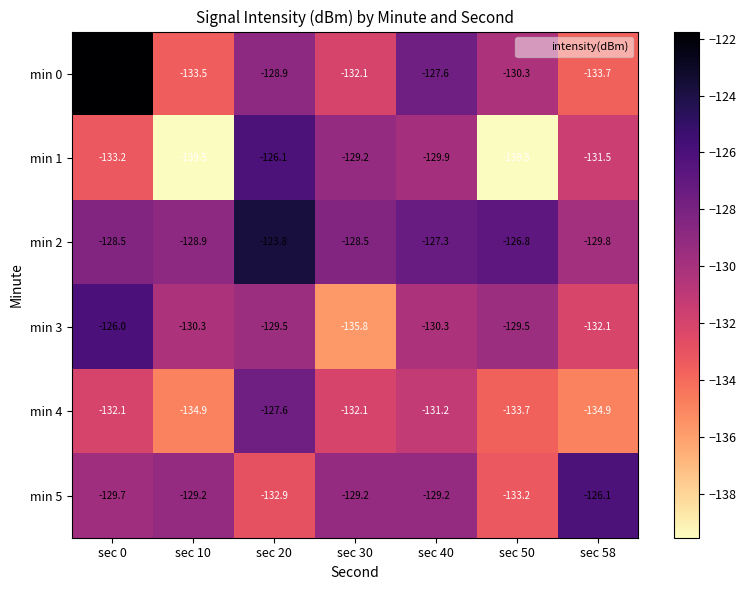

What is the sum of the min 0 values at sec 10 and sec 50?

-263.8